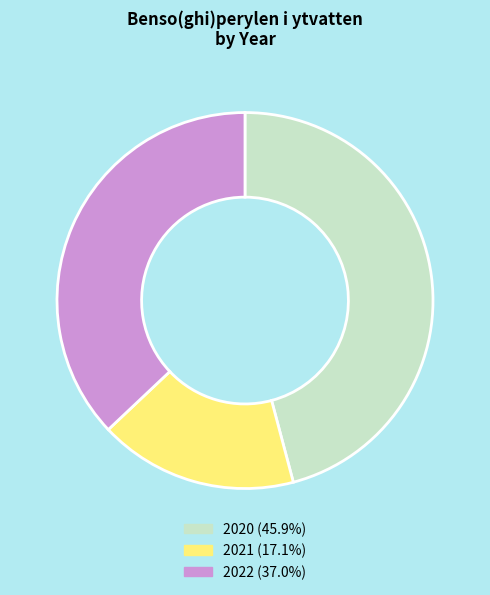

Combined, do 2022 (37.0%) and 2021 (17.1%) account for over 50%?

Yes